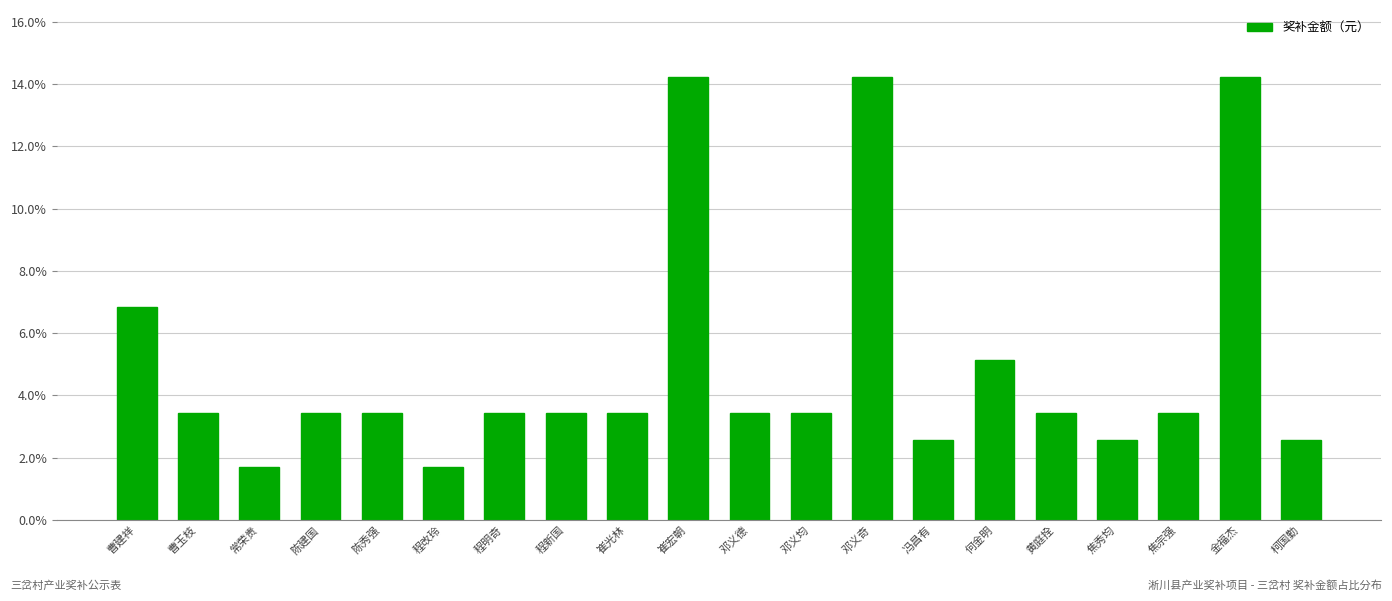

Rank the categories by value from highest to lowest.

崔宏朝, 邓义奇, 金福杰, 曹建祥, 何金明, 曹玉枝, 陈建国, 陈秀强, 程明奇, 程新国, 崔光林, 邓义德, 邓义均, 黄庭拴, 焦宗强, 冯昌有, 焦秀均, 柯国勤, 常荣贵, 程改玲